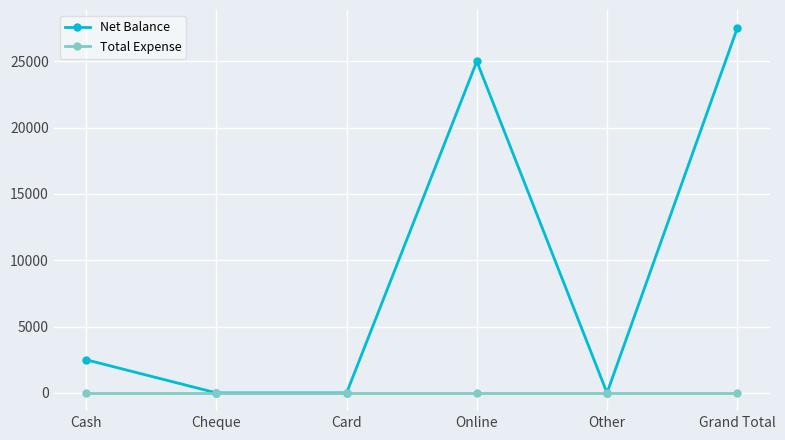

How many lines are shown in the chart?

2